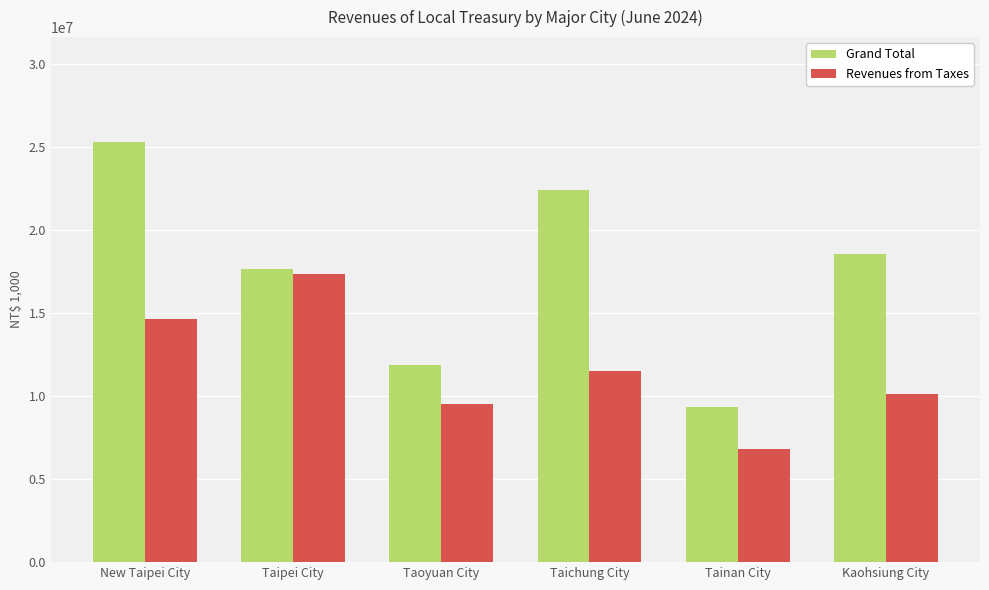

How many series are shown in this chart?

2